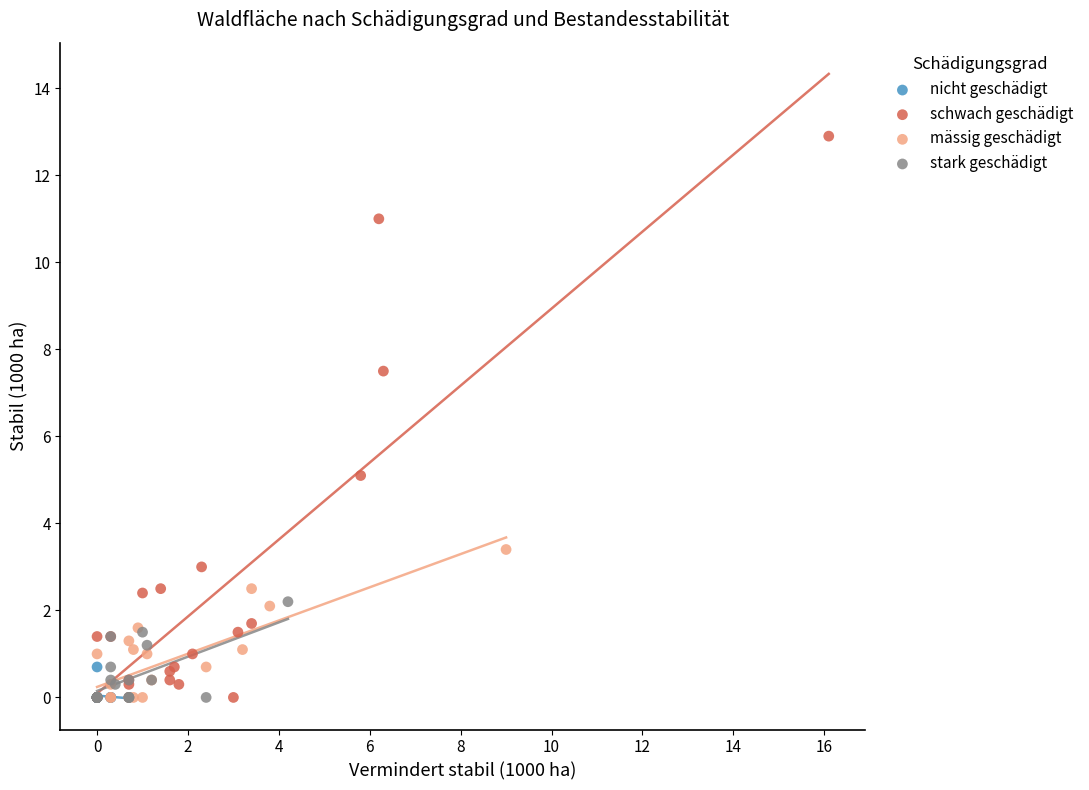

Which series contains the highest Y value?

schwach geschädigt